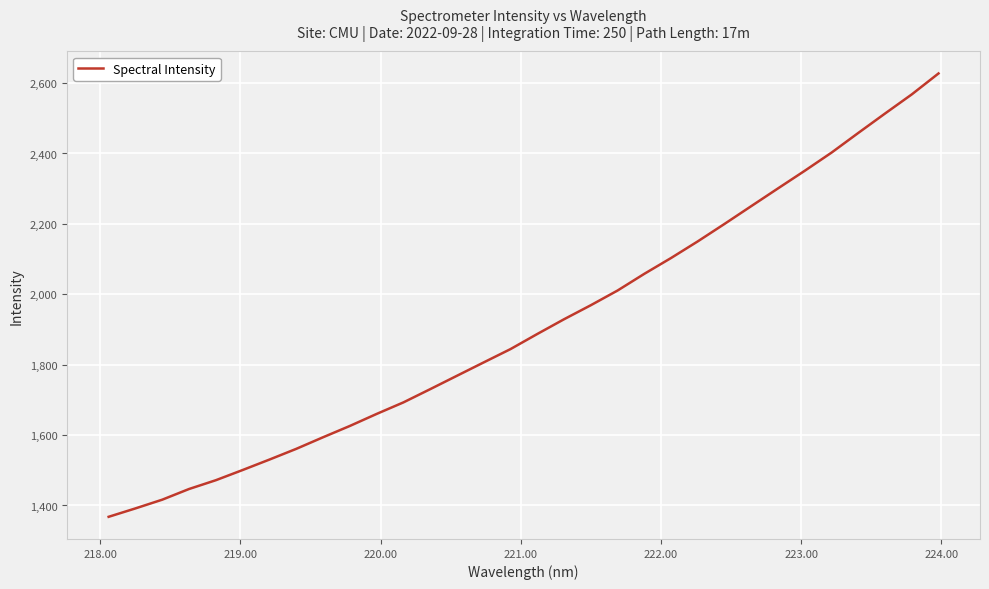

What is the difference between the maximum and minimum values?

1259.5